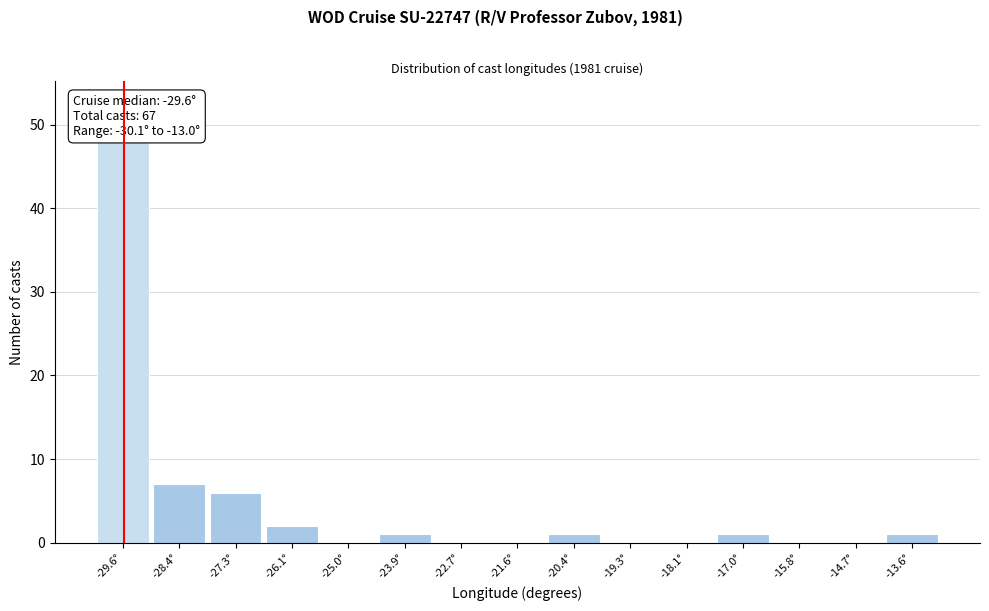

Which range on the x-axis has the tallest bar?

-30.2 to -29.0